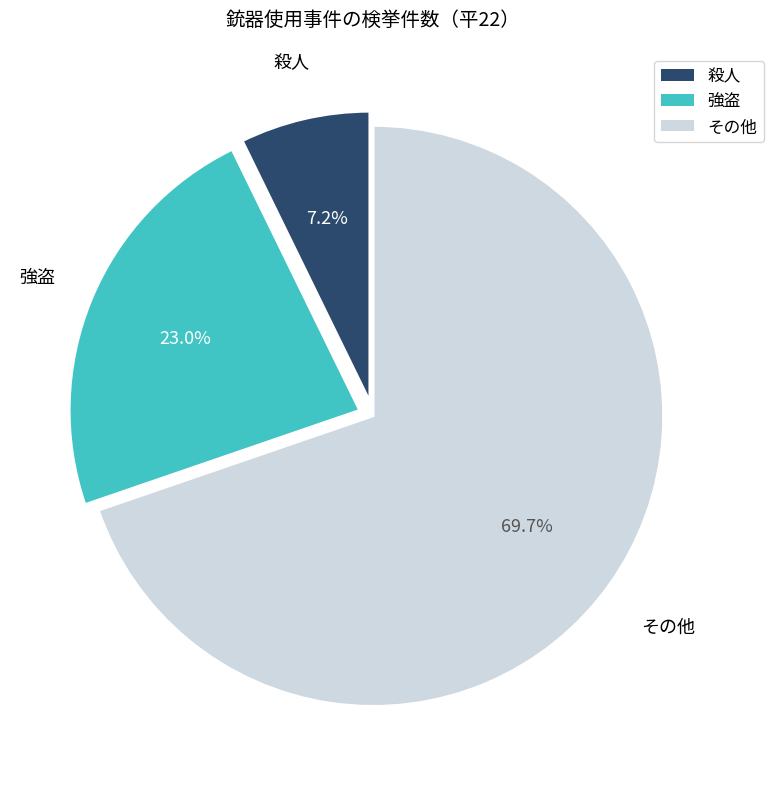

The 殺人 slice represents 1% of the pie. True or false?

False